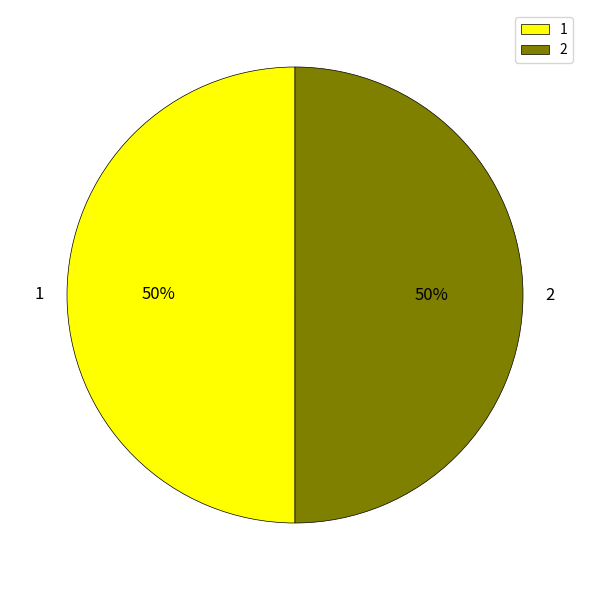

To the nearest percent, what is the combined percentage of 2 and 1?

100%